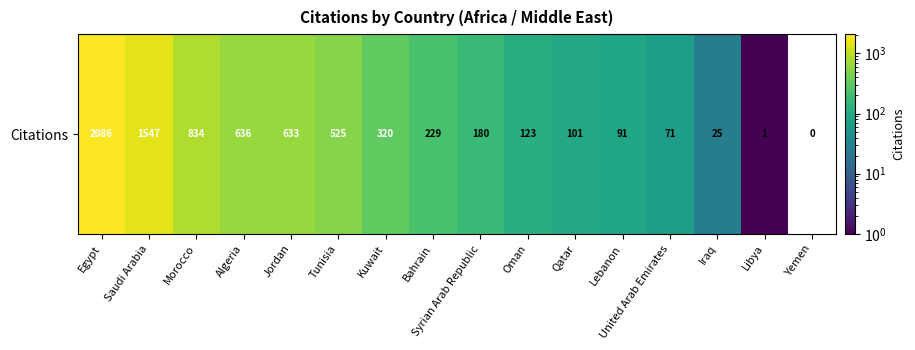

List the labels in order of value, largest first.

Egypt, Saudi Arabia, Morocco, Algeria, Jordan, Tunisia, Kuwait, Bahrain, Syrian Arab Republic, Oman, Qatar, Lebanon, United Arab Emirates, Iraq, Libya, Yemen